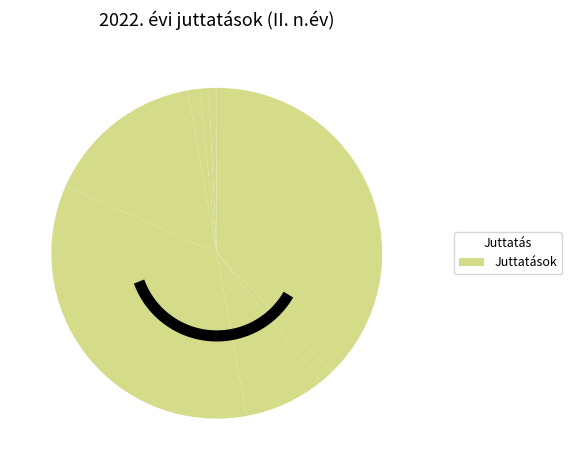

Does any single category account for the majority?

No